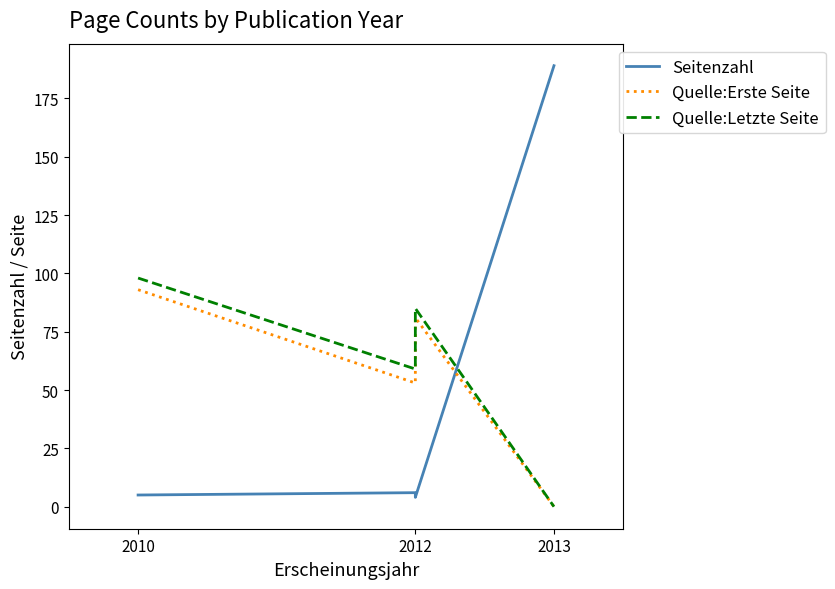

How many intersections are there between Seitenzahl and Quelle:Letzte Seite?

1